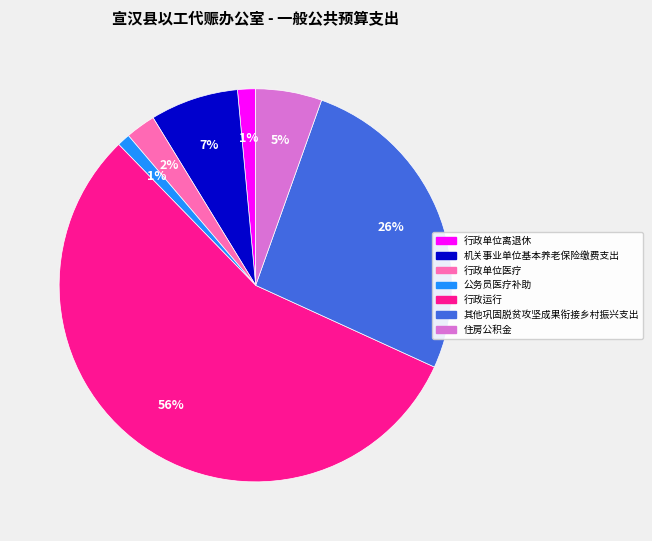

Do 行政单位离退休 and 行政单位医疗 together represent more than half of the pie?

No